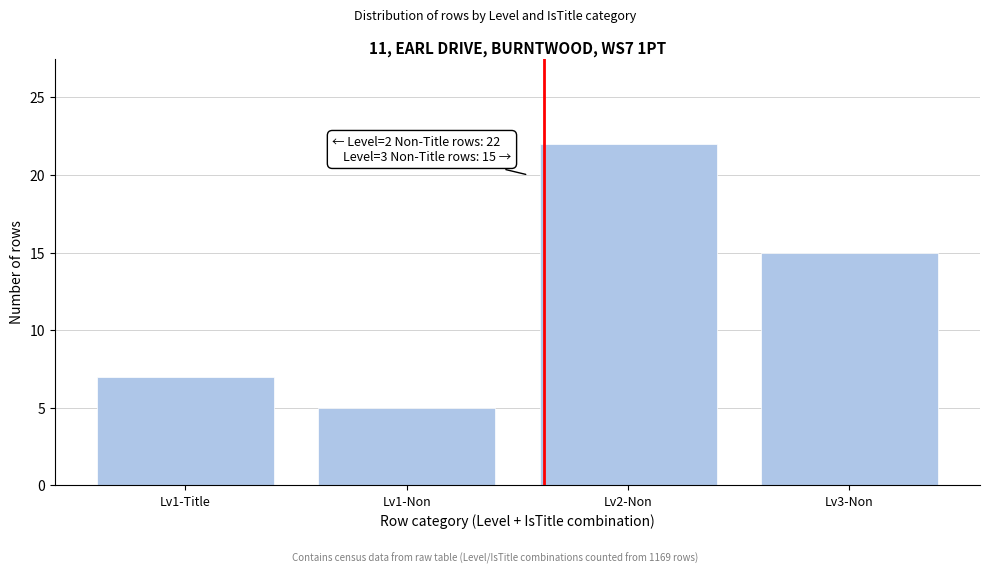

Reading left to right, transcribe all the data shown in this chart.

7	5	22	15